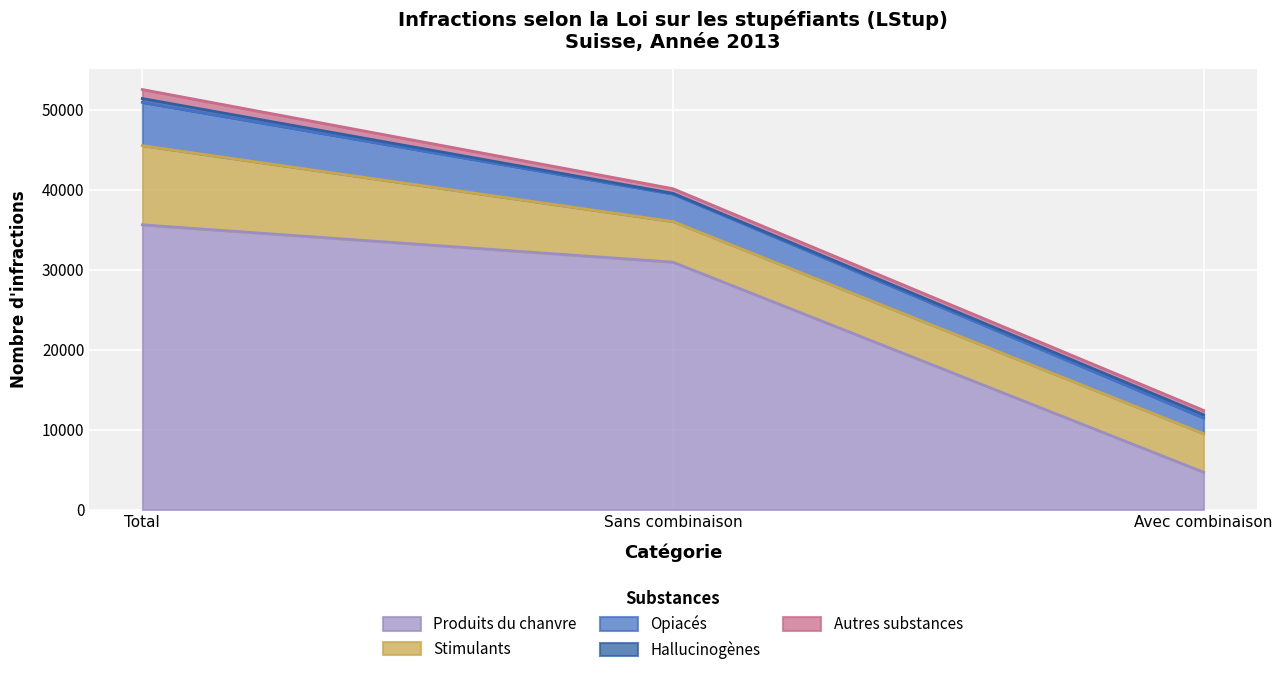

How many values in the Opiacés series are below 3440?

1